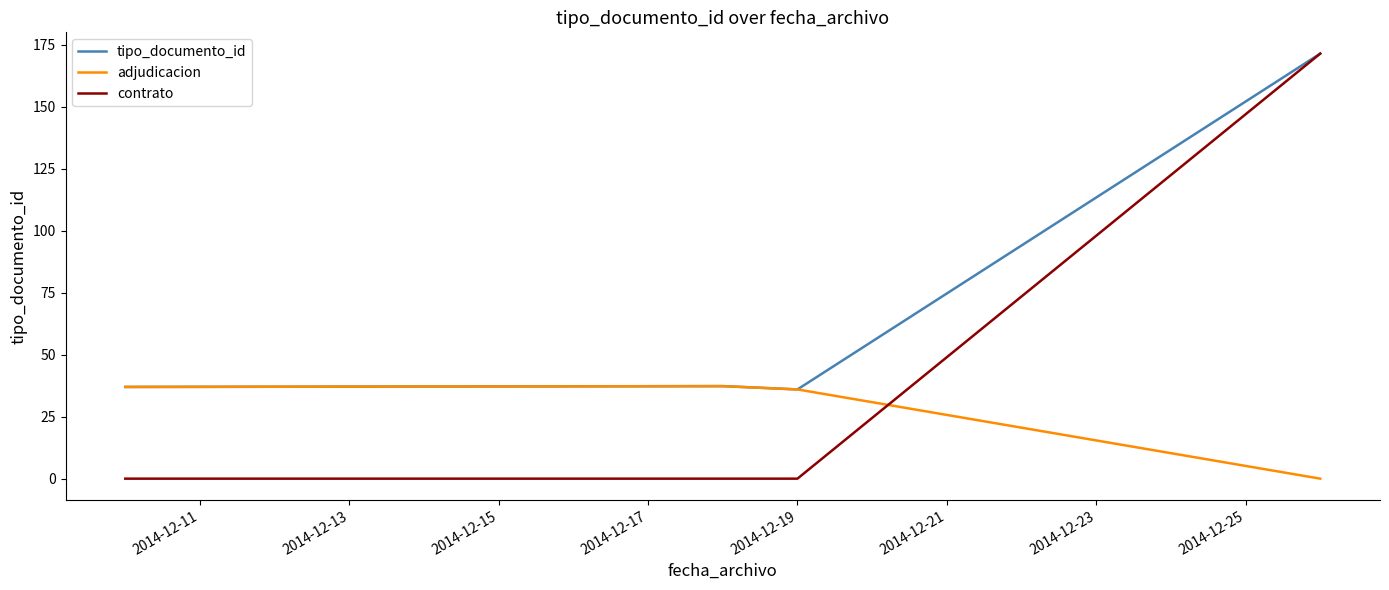

What is the maximum value for contrato?

171.5